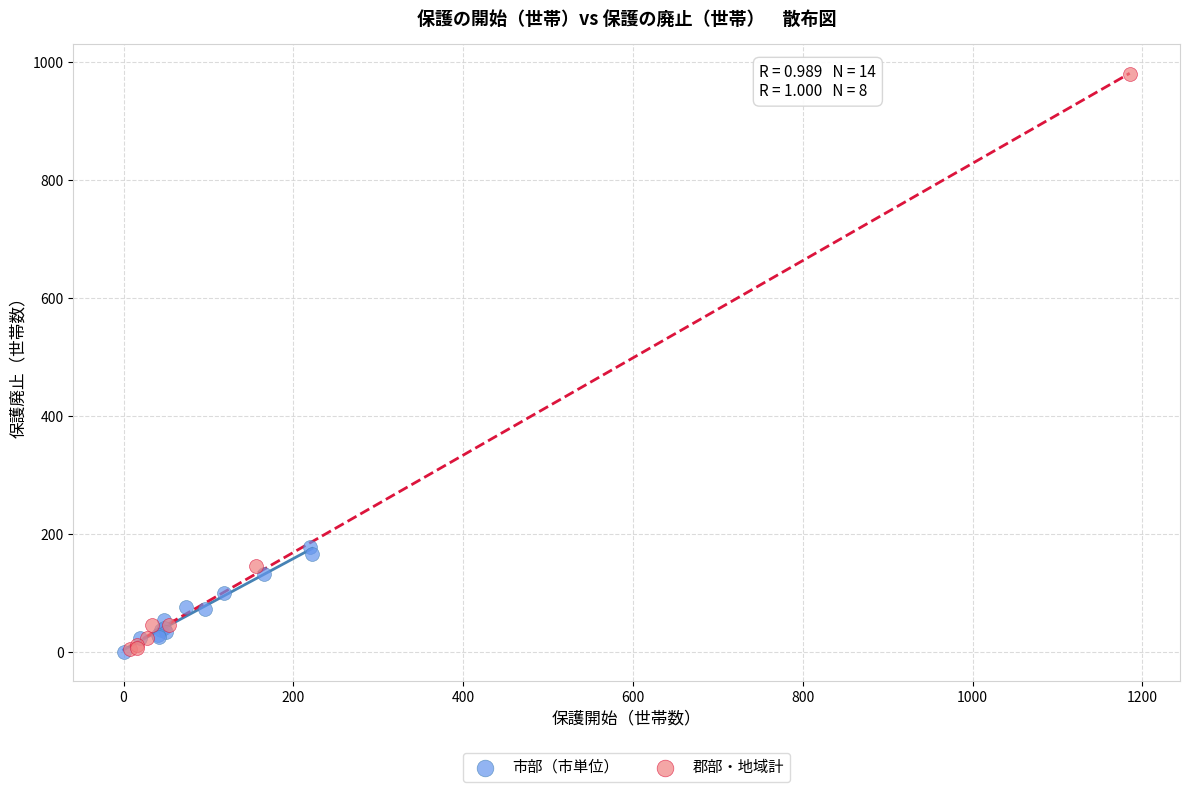

Which series has the largest Y range (max minus min)?

郡部・地域計